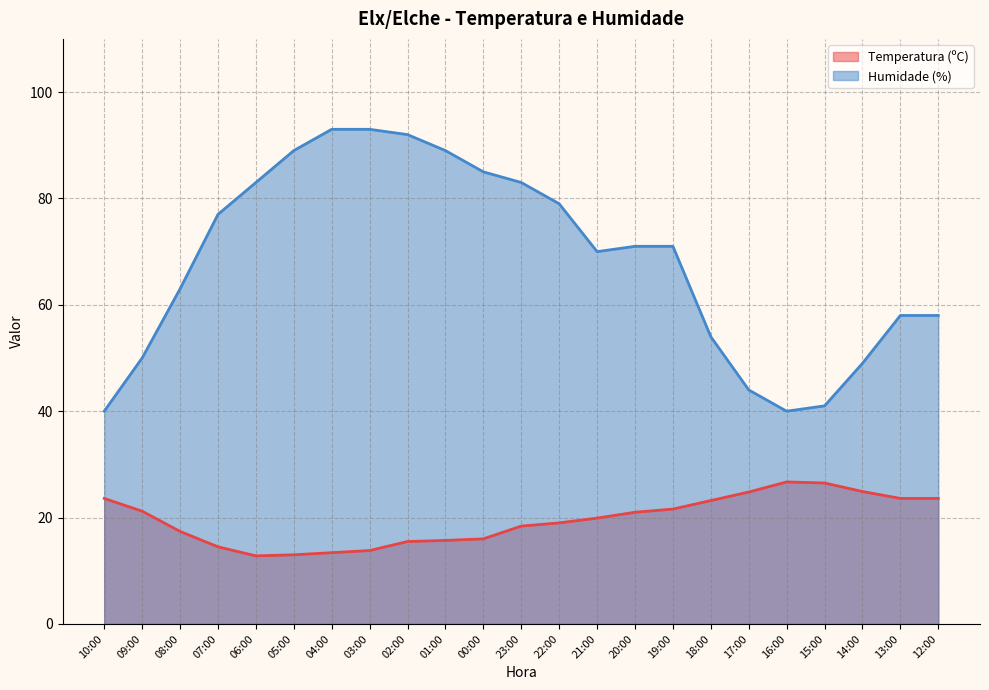

Reading left to right, list all the values displayed in this chart.

Temperatura (ºC): 23.6	21.2	17.4	14.5	12.8	13.0	13.4	13.8	15.5	15.7	16.0	18.4	19.0	19.9	21.0	21.6	23.2	24.8	26.7	26.5	24.9	23.6	23.6
Humidade (%): 40.0	50.0	63.0	77.0	83.0	89.0	93.0	93.0	92.0	89.0	85.0	83.0	79.0	70.0	71.0	71.0	54.0	44.0	40.0	41.0	49.0	58.0	58.0